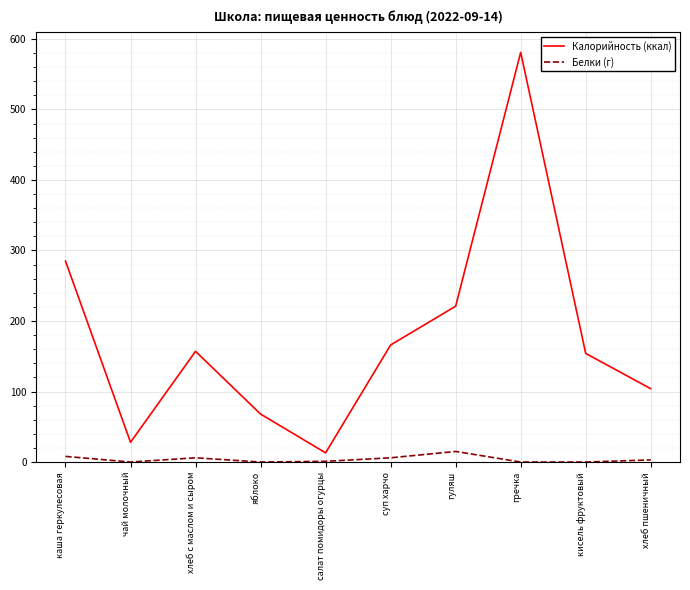

What is the difference between the Белки (г) values at гречка and хлеб пшеничный?

3